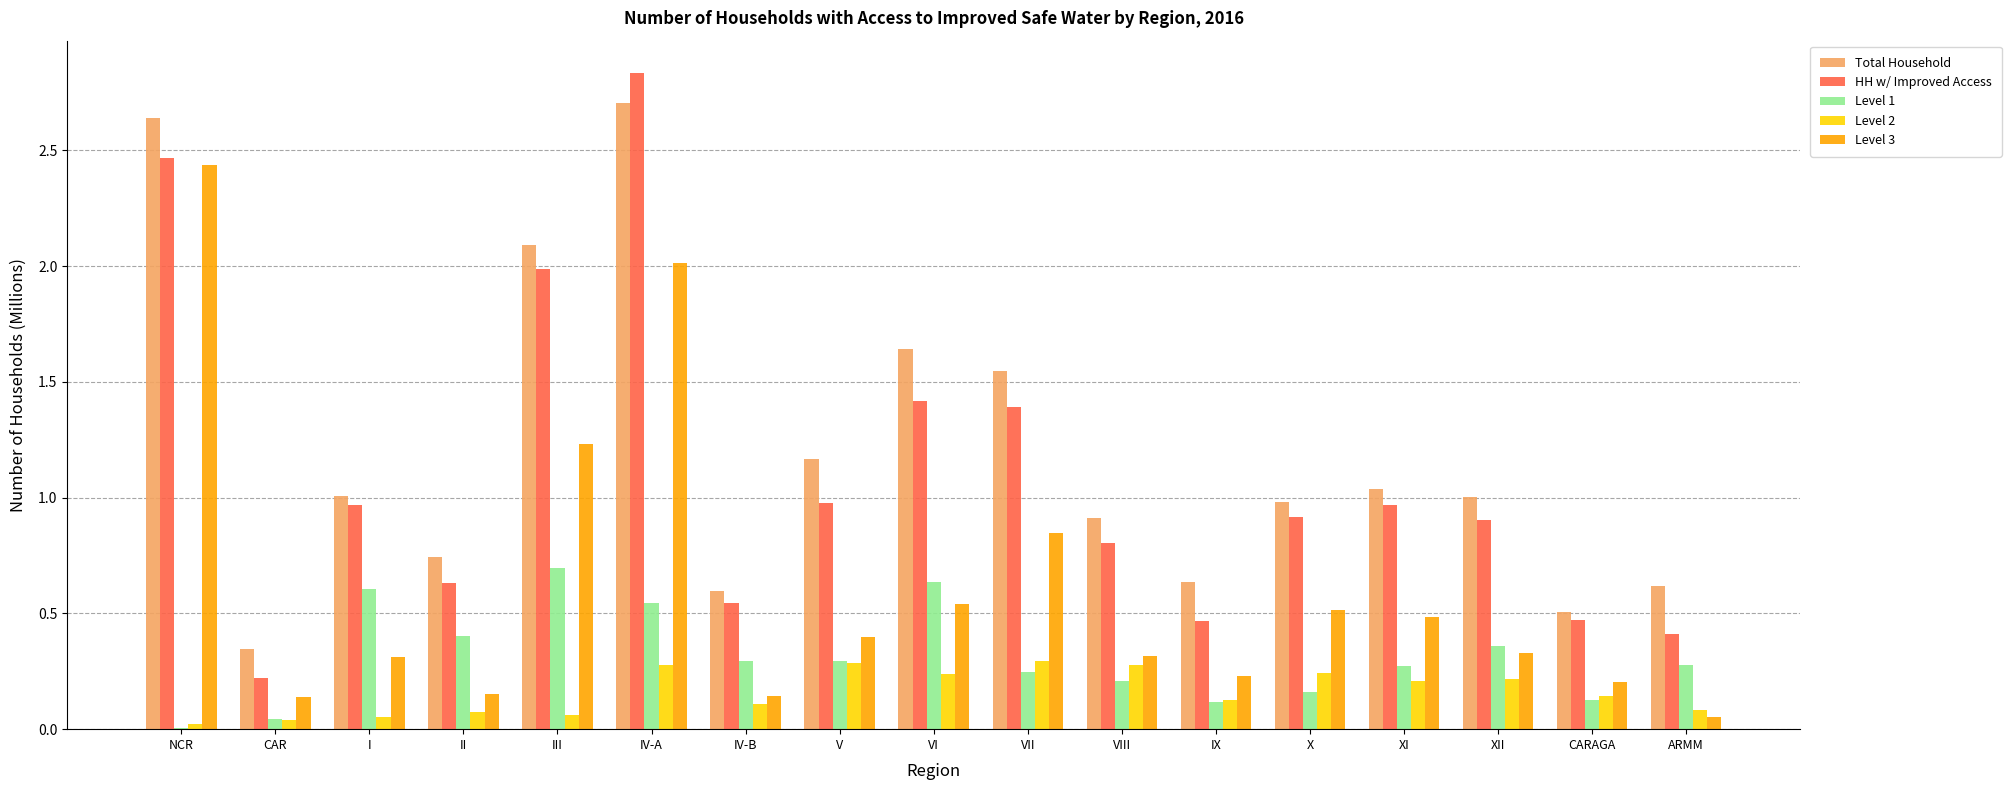

True or false: Level 2 has a value of 0.2 at X.

True